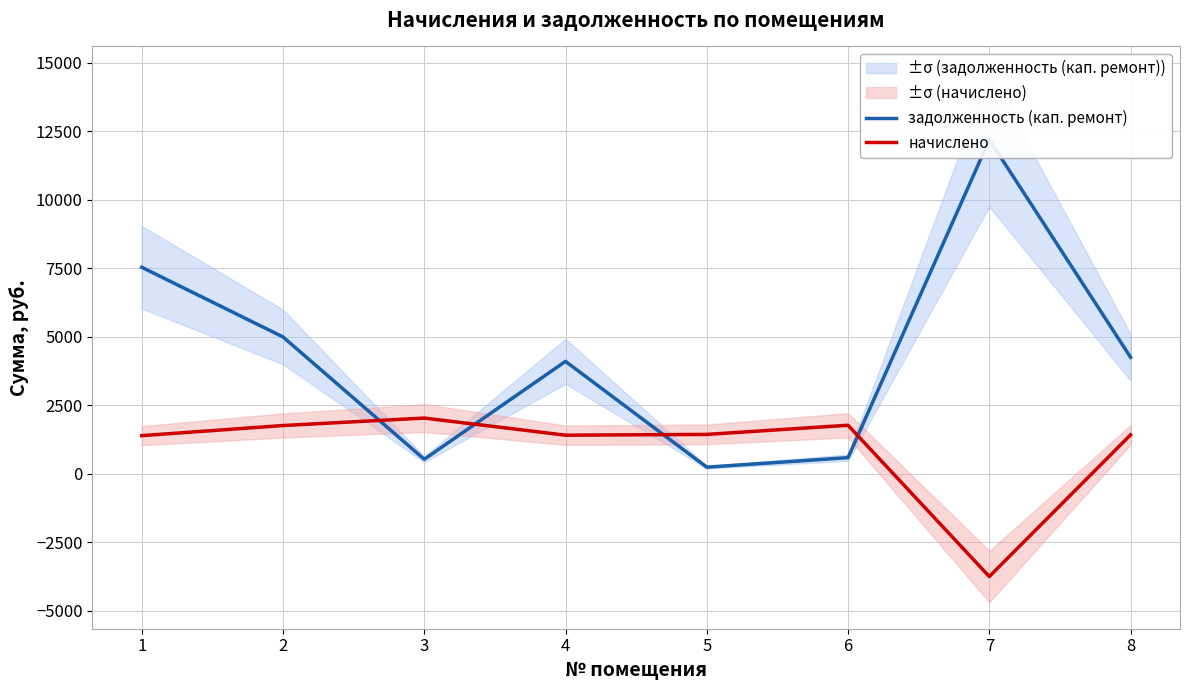

Does the chart have visible grid lines?

Yes